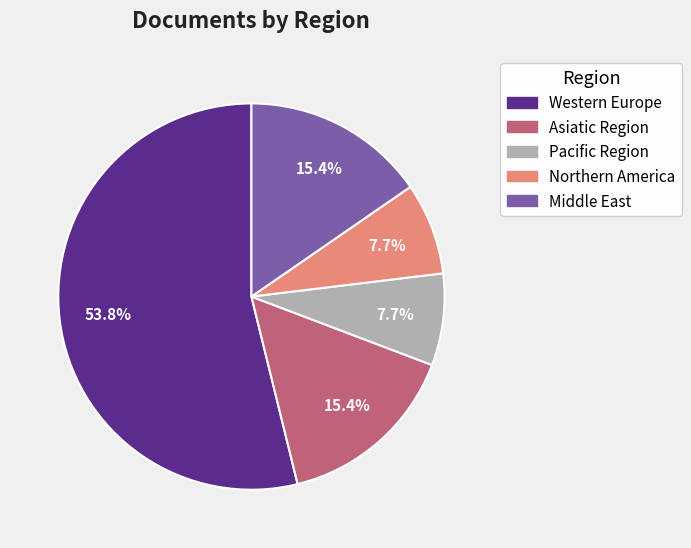

Is there a majority slice in this chart?

Yes